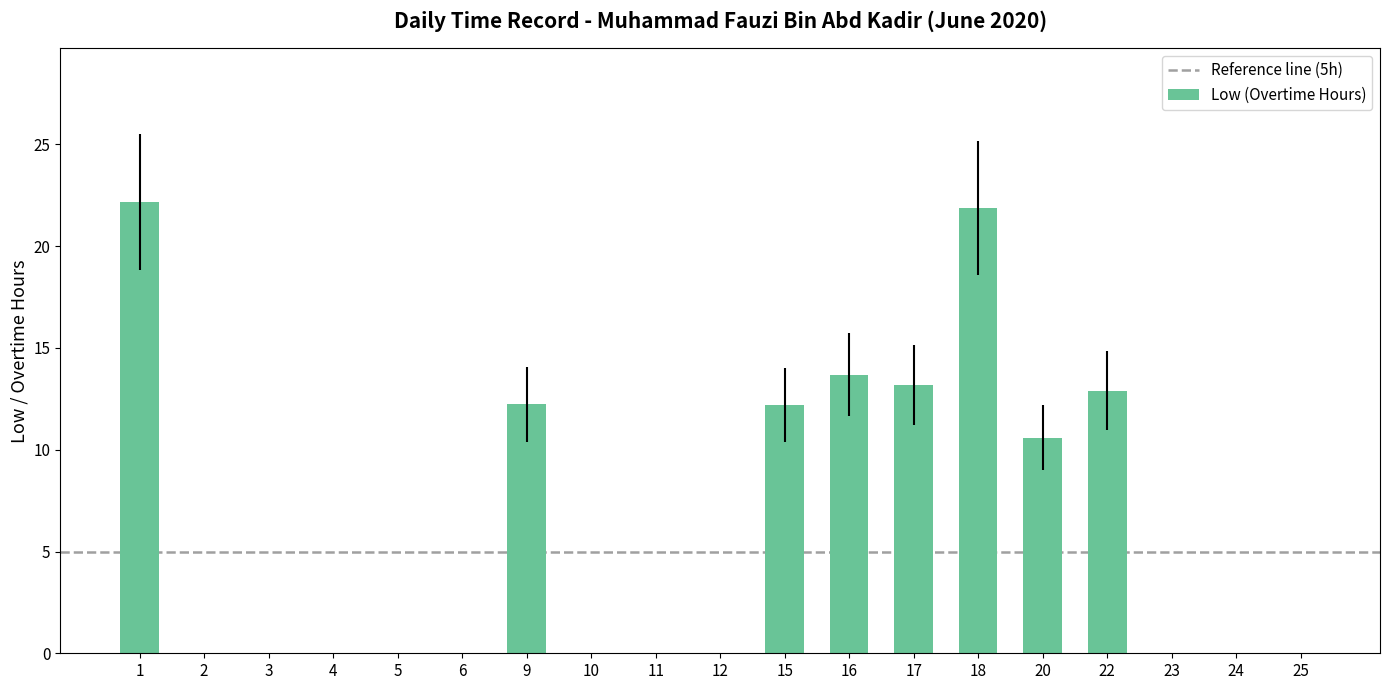

True or false: the data shows 11.9 at 6.

False